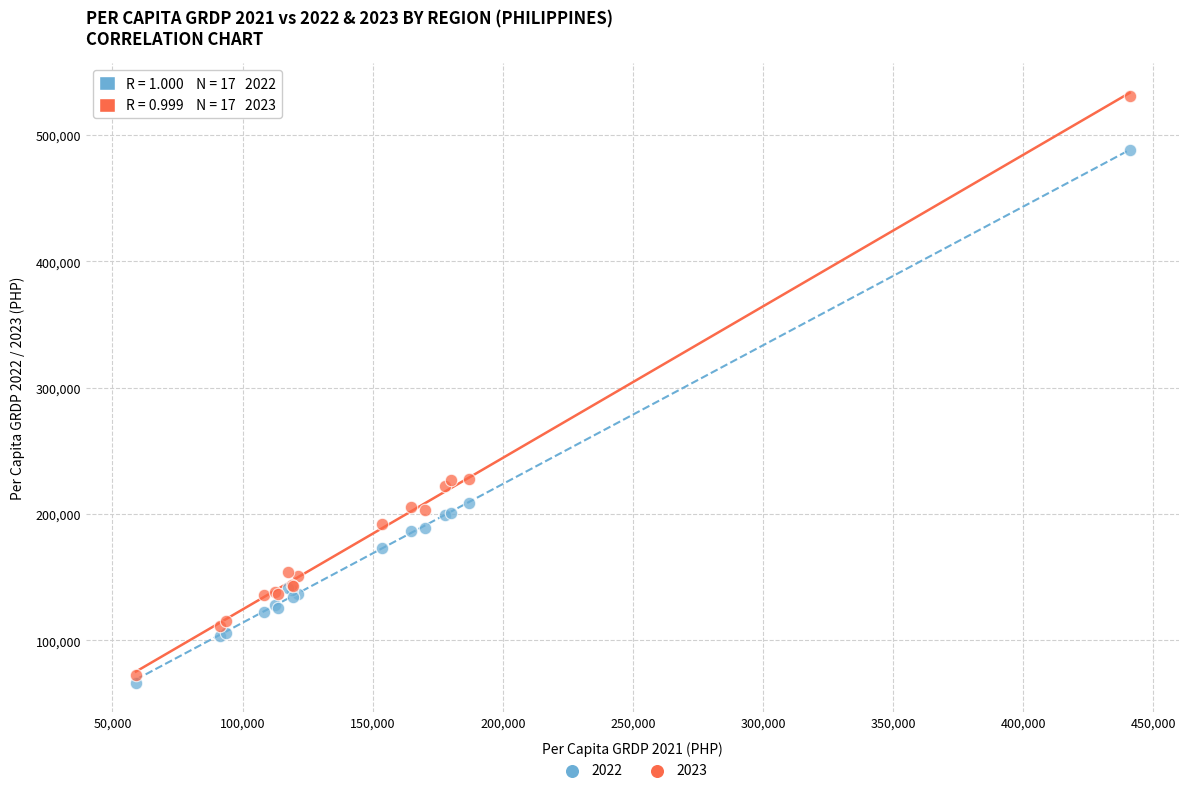

Which series reaches the minimum Y coordinate?

2022